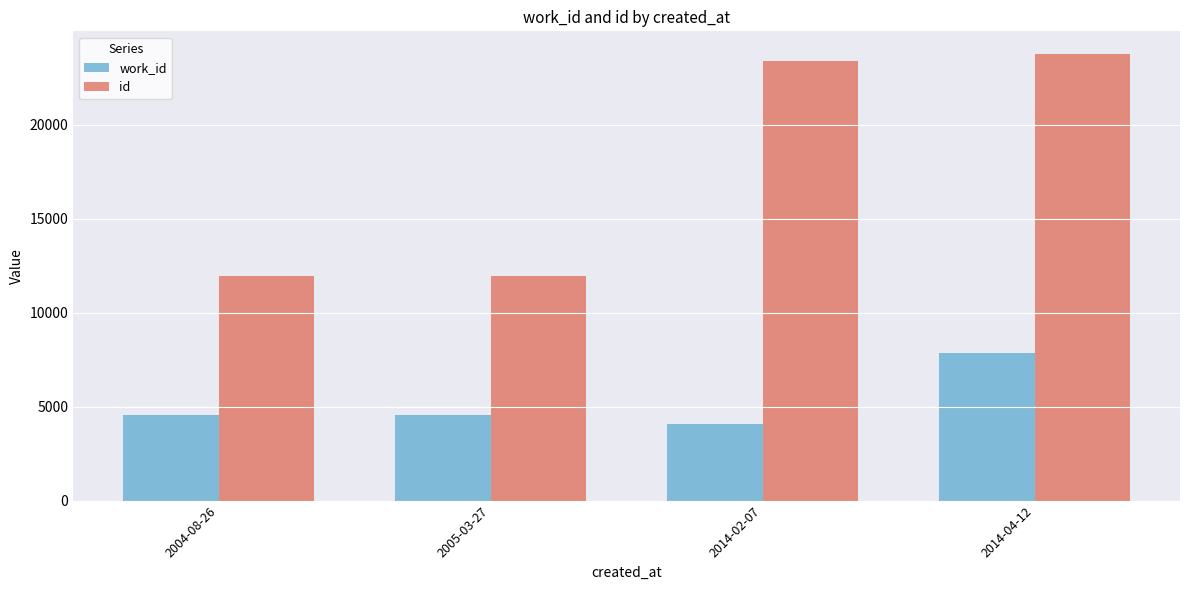

Rank the series by their average value, from highest to lowest.

id, work_id